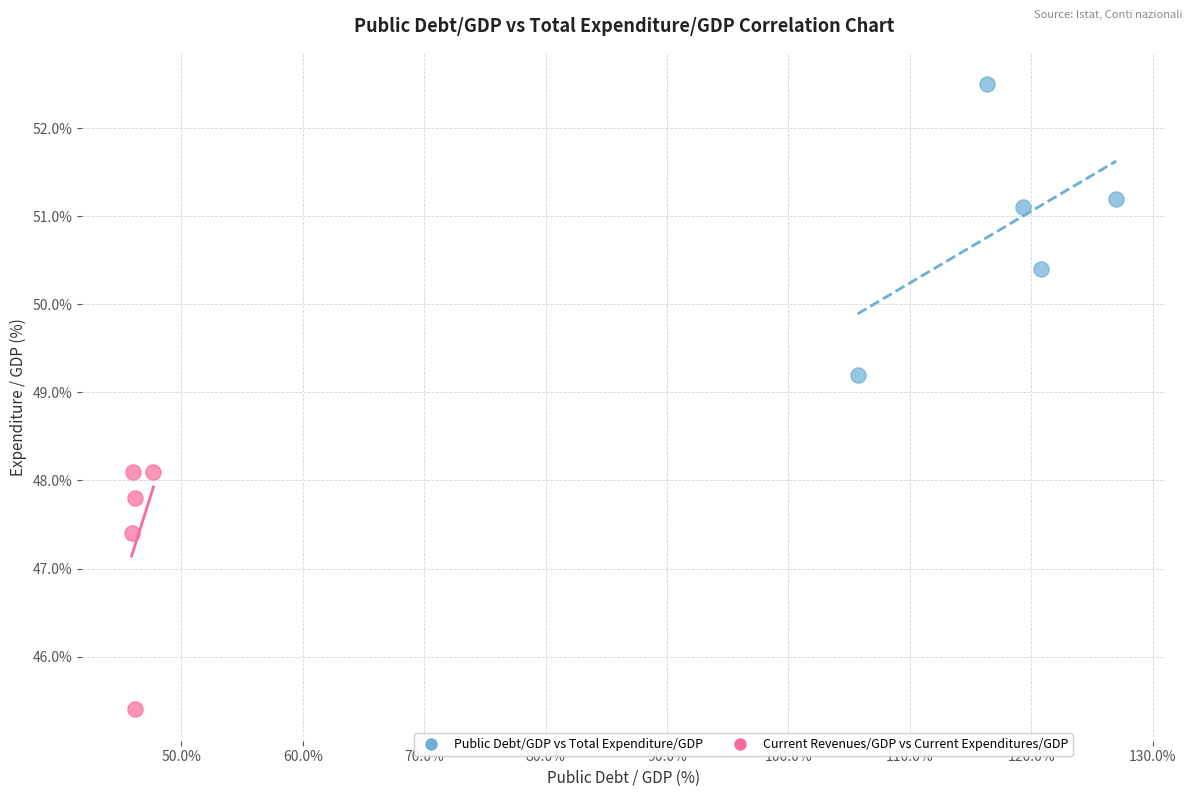

Which series contains the lowest Y value?

Current Revenues/GDP vs Current Expenditures/GDP